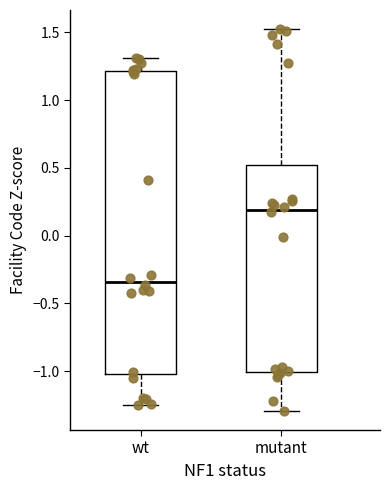

Reading left to right, read every box against the y-axis: the position of its median line, the range the box covers, and the ends of its whiskers. The values are not printed on the chart, so give them approximately, as read against the axis.

wt: median -0.35, box -1.00 to 1.20, whiskers -1.25 to 1.30
mutant: median 0.20, box -1.00 to 0.50, whiskers -1.30 to 1.50